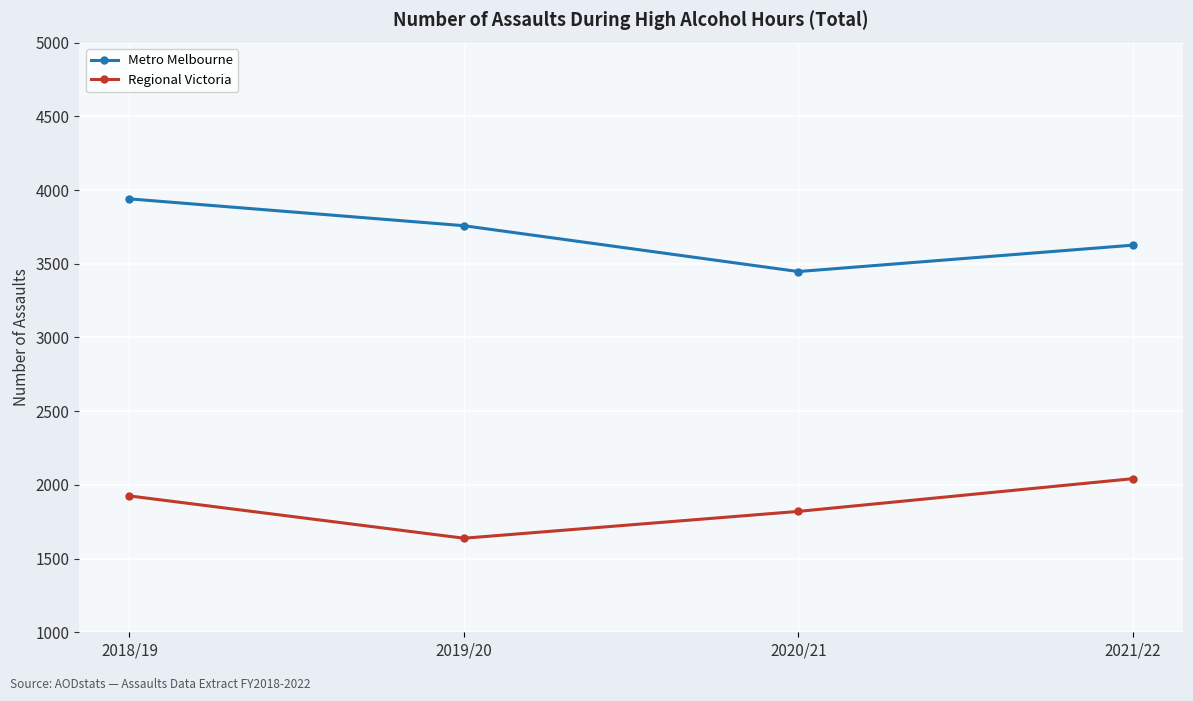

How many data points does each series have?

4